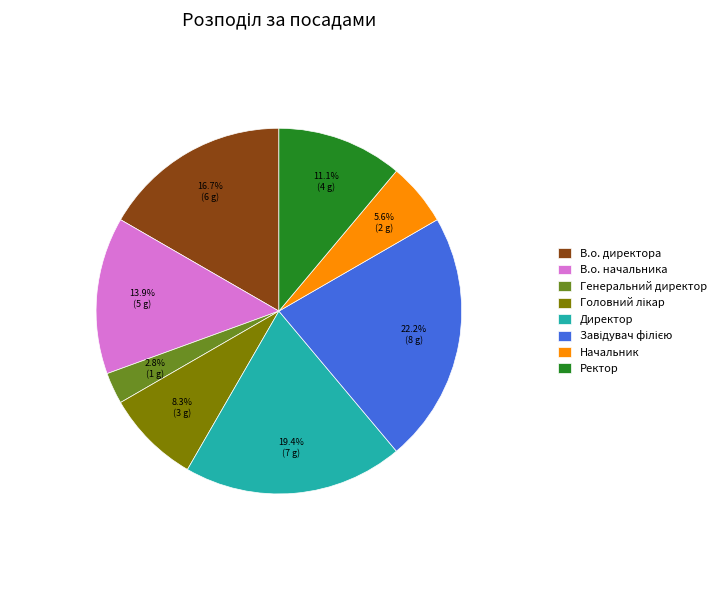

What is the total percentage of Начальник and Директор?

25.0%